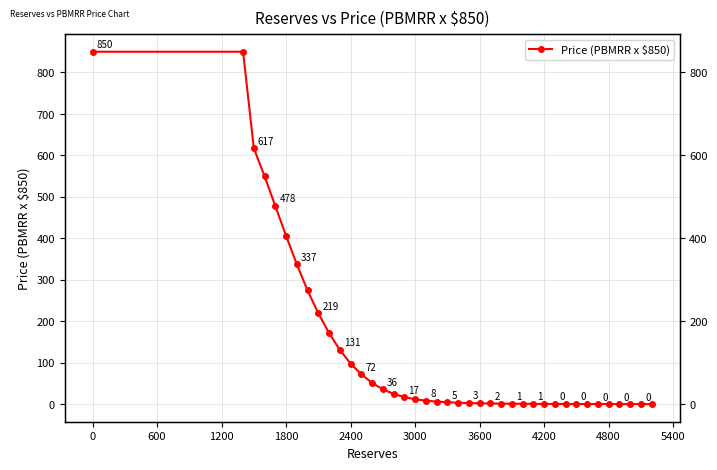

Count the number of values greater than 6.

20